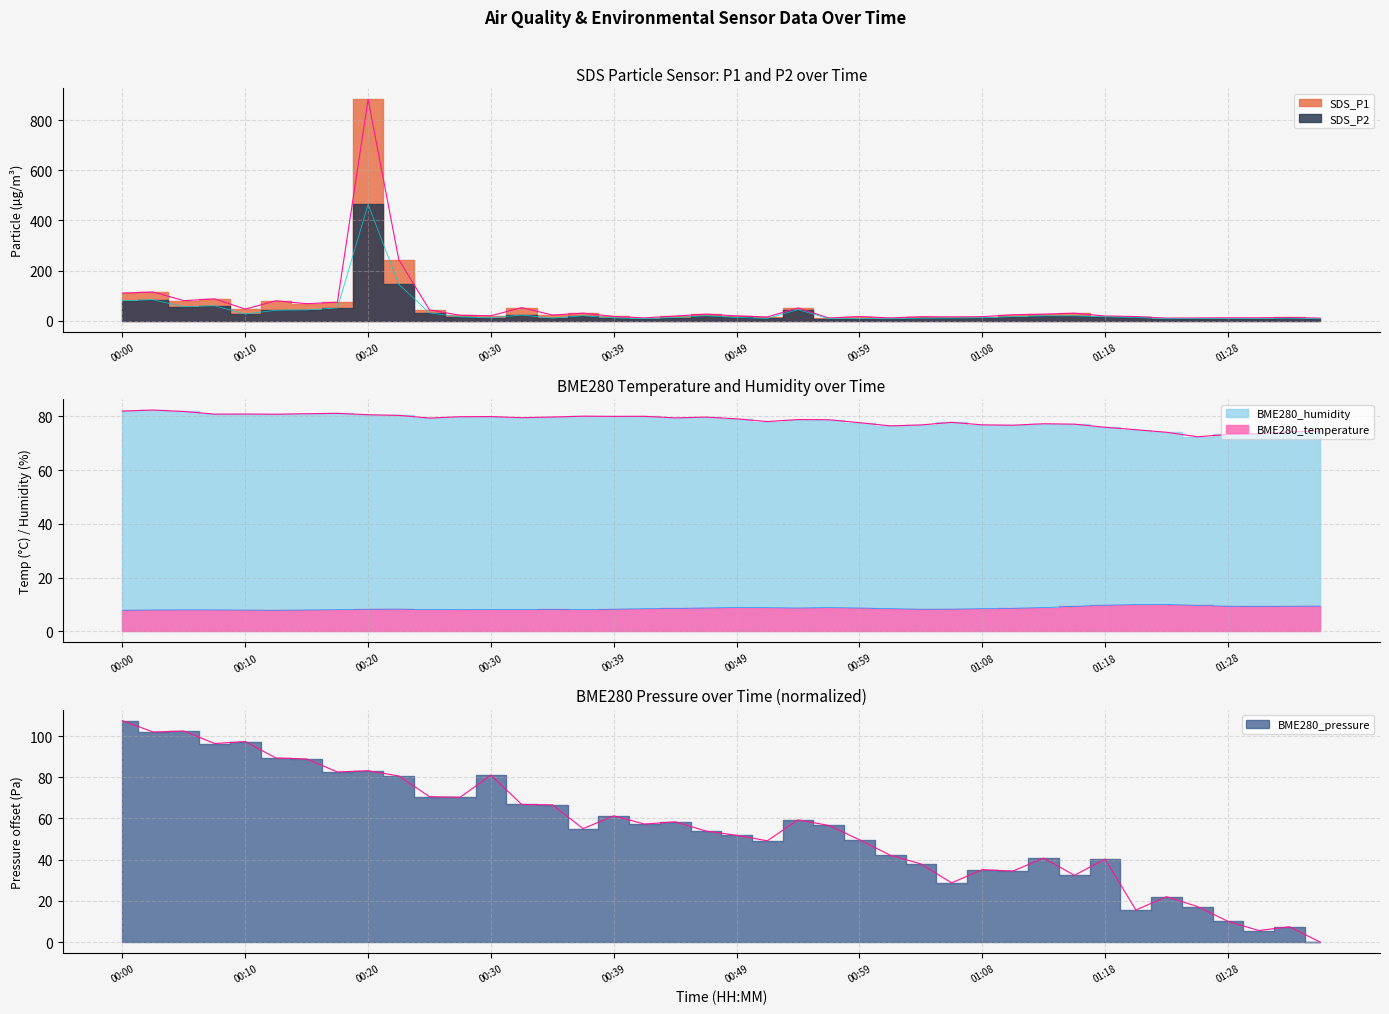

Where does the BME280_humidity series first go above 79?

00:00